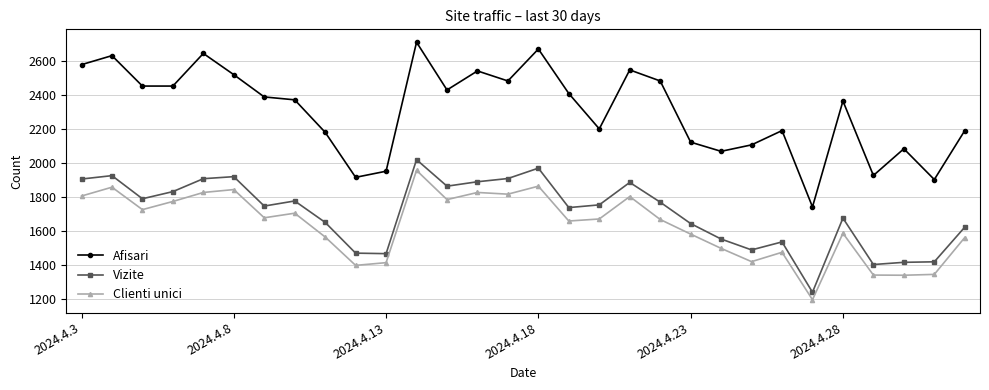

Which series has the largest range (max minus min)?

Afisari